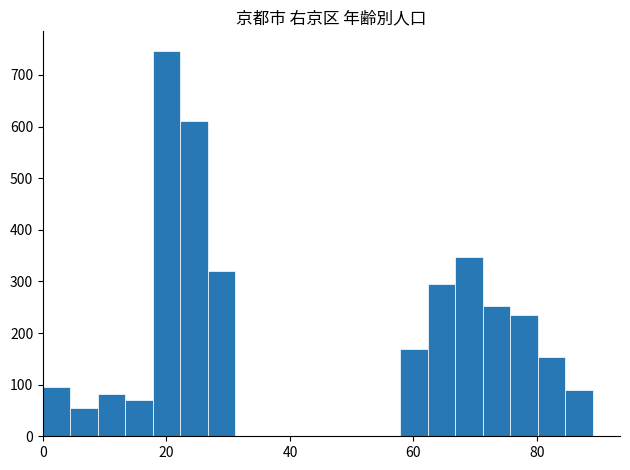

Around what value on the x-axis is the tallest bar? Give the approximate position of its centre, as read against the axis.

20